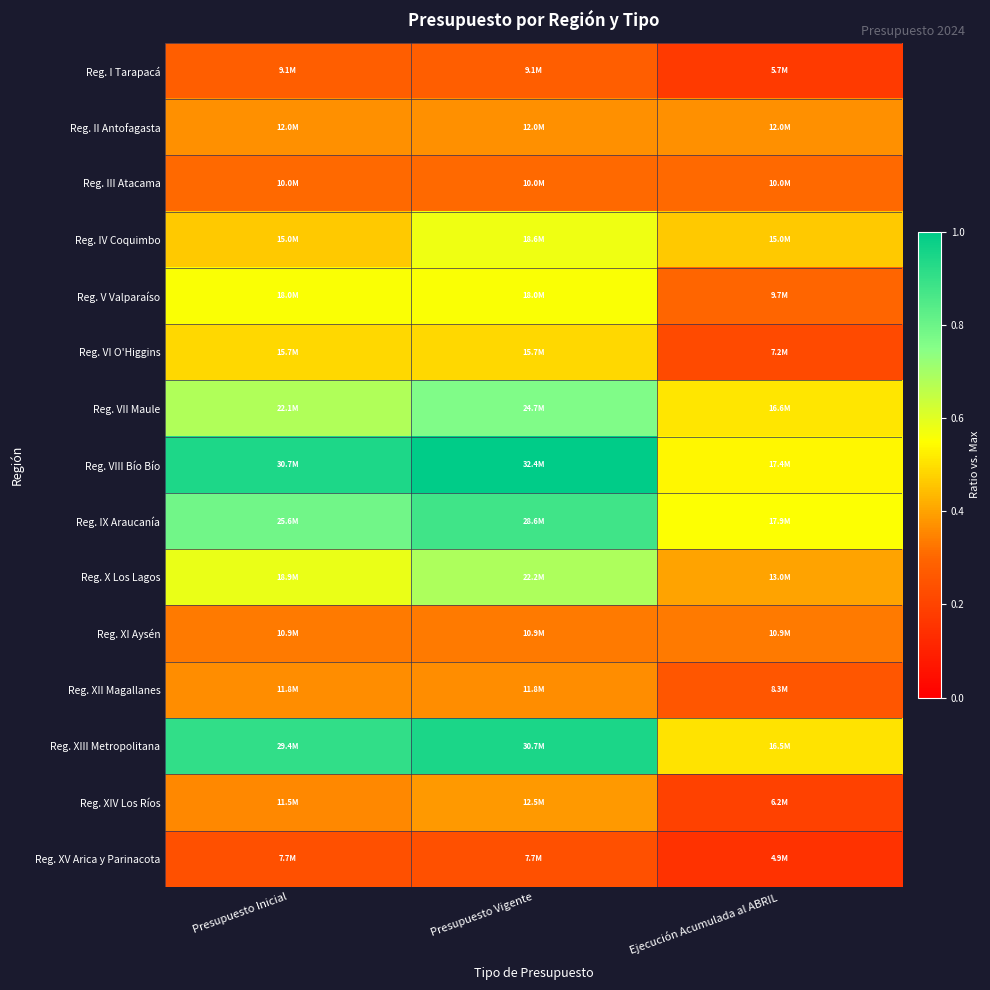

Between Presupuesto Inicial and Ejecución Acumulada al ABRIL, which series saw the biggest shift?

Reg. VIII Bío Bío